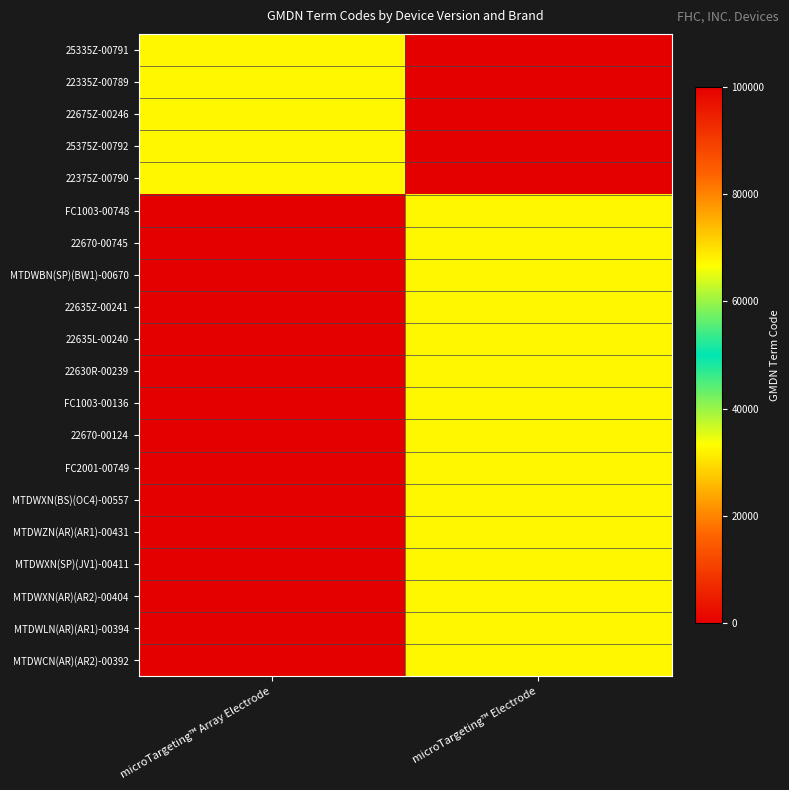

At how many categories does at least one series exceed 30779?

2